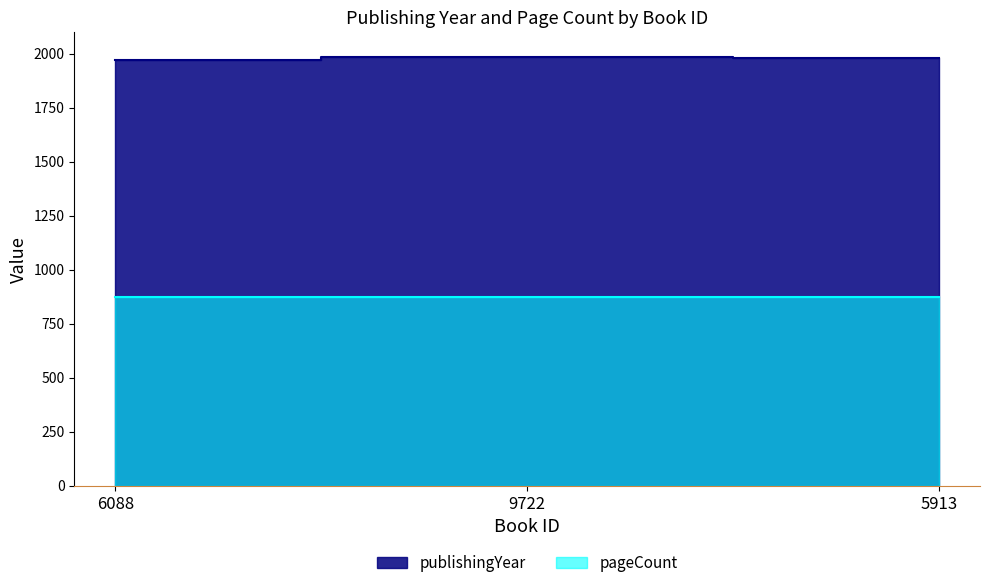

What is the greatest value displayed?

1986